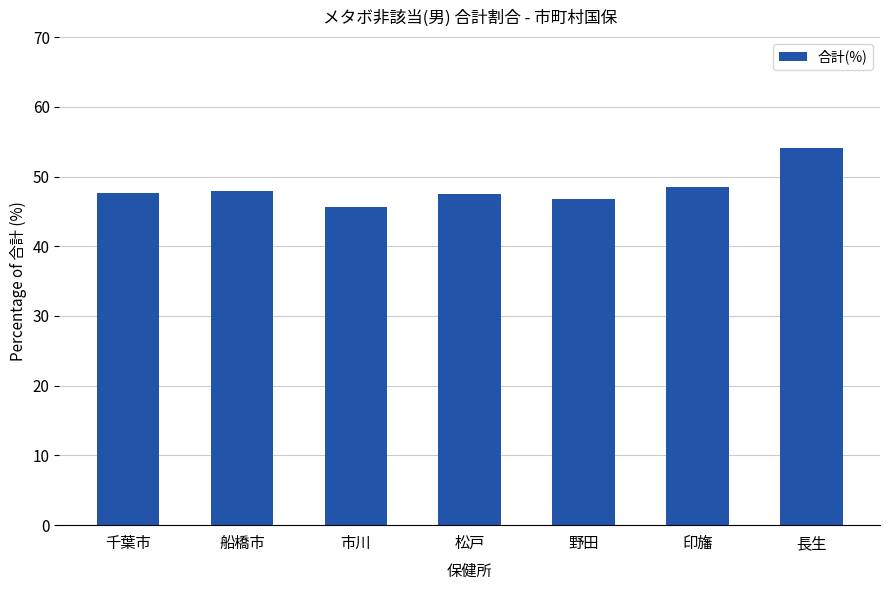

Which category has the lowest value across all series?

市川